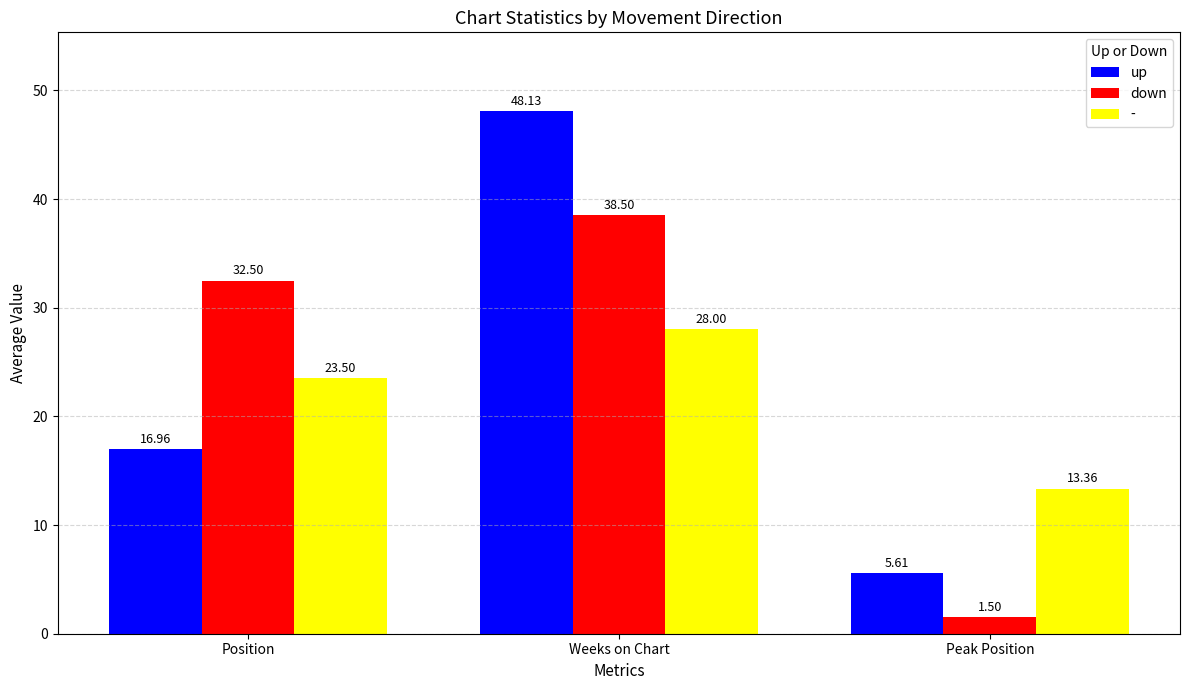

What is the average value of the up series?

23.6